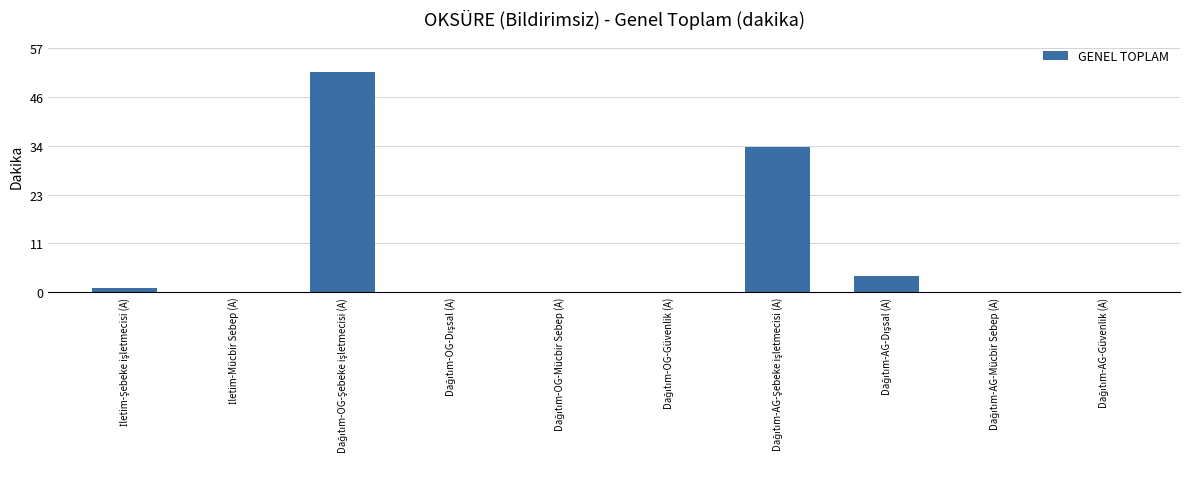

What is the maximum value shown in the chart?

51.5